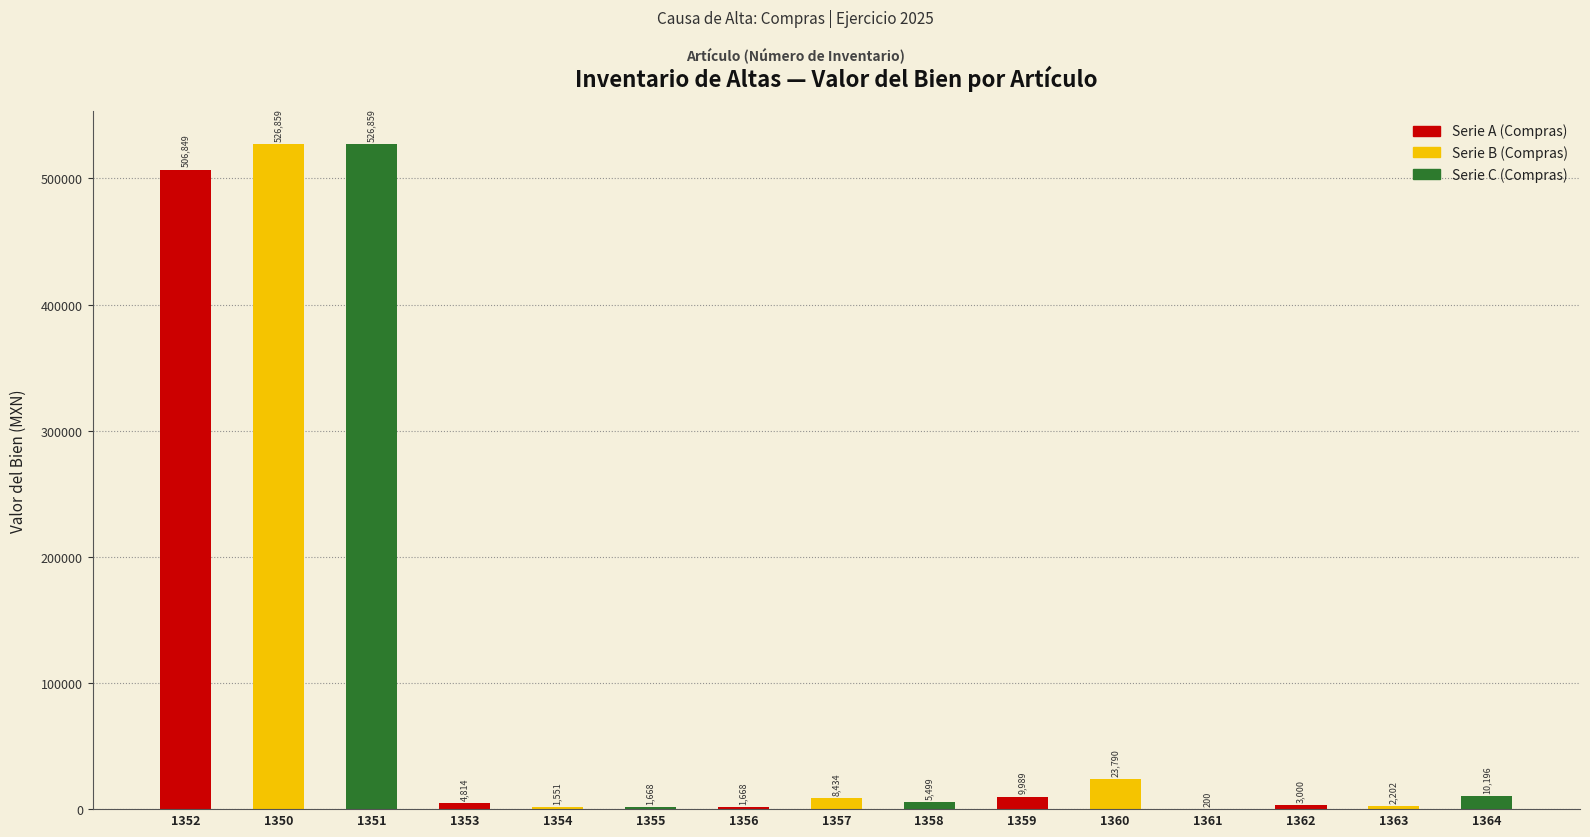

The chart shows a value of 709042.1 at 1352. True or false?

False